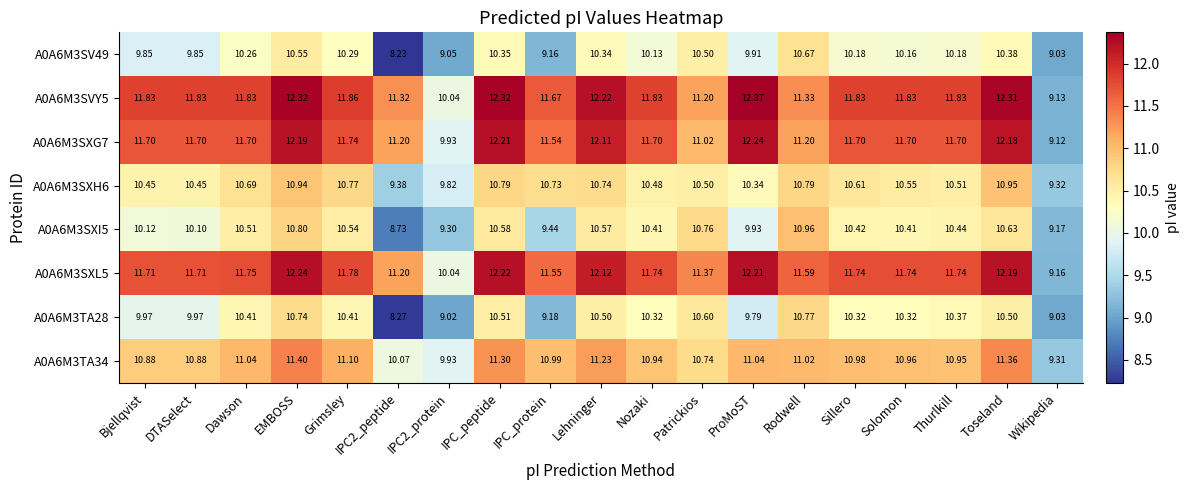

What is the smallest value displayed?

8.2